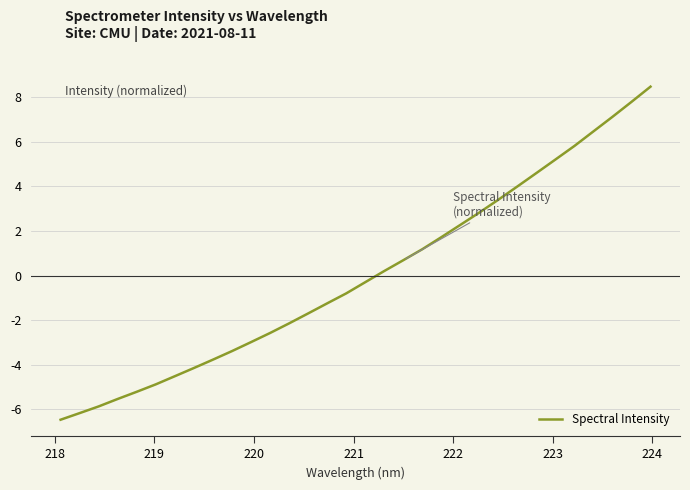

What is the greatest value displayed?

8.5